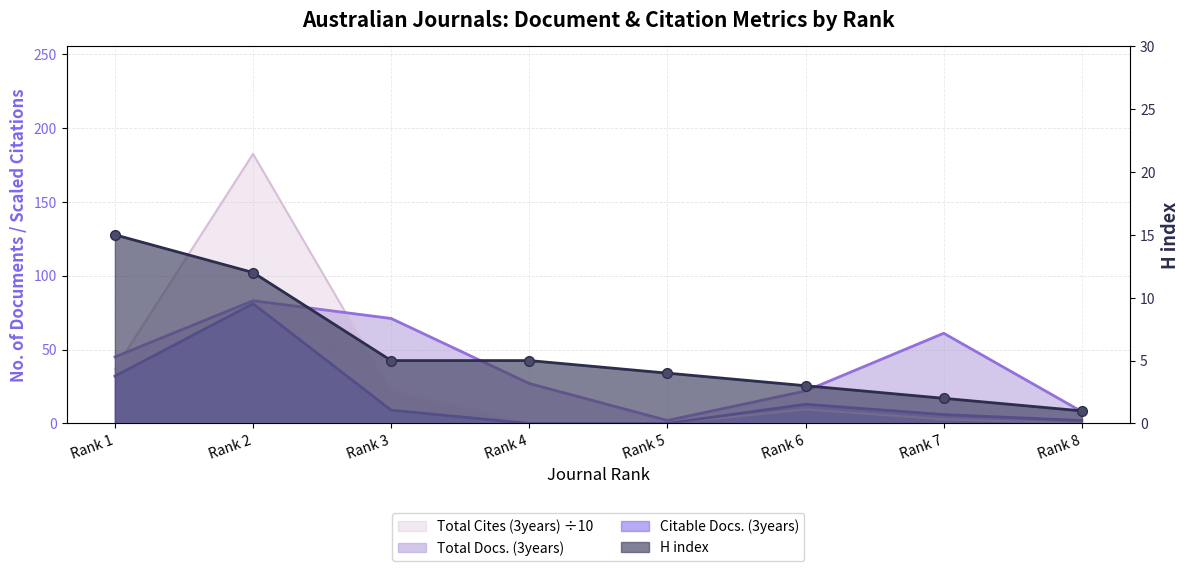

Reading right to left, extract all data points from this chart.

Total Docs. (3years): Rank 8=8.0	Rank 7=61.0	Rank 6=22.0	Rank 5=2.0	Rank 4=27.0	Rank 3=71.0	Rank 2=83.0	Rank 1=45.0
Citable Docs. (3years): Rank 8=2.0	Rank 7=6.0	Rank 6=13.0	Rank 5=0.0	Rank 4=0.0	Rank 3=9.0	Rank 2=81.0	Rank 1=32.0
Total Cites (3years): Rank 8=0.0	Rank 7=2.8	Rank 6=9.5	Rank 5=0.0	Rank 4=0.0	Rank 3=22.1	Rank 2=182.3	Rank 1=36.8
H index: Rank 8=1.0	Rank 7=2.0	Rank 6=3.0	Rank 5=4.0	Rank 4=5.0	Rank 3=5.0	Rank 2=12.0	Rank 1=15.0